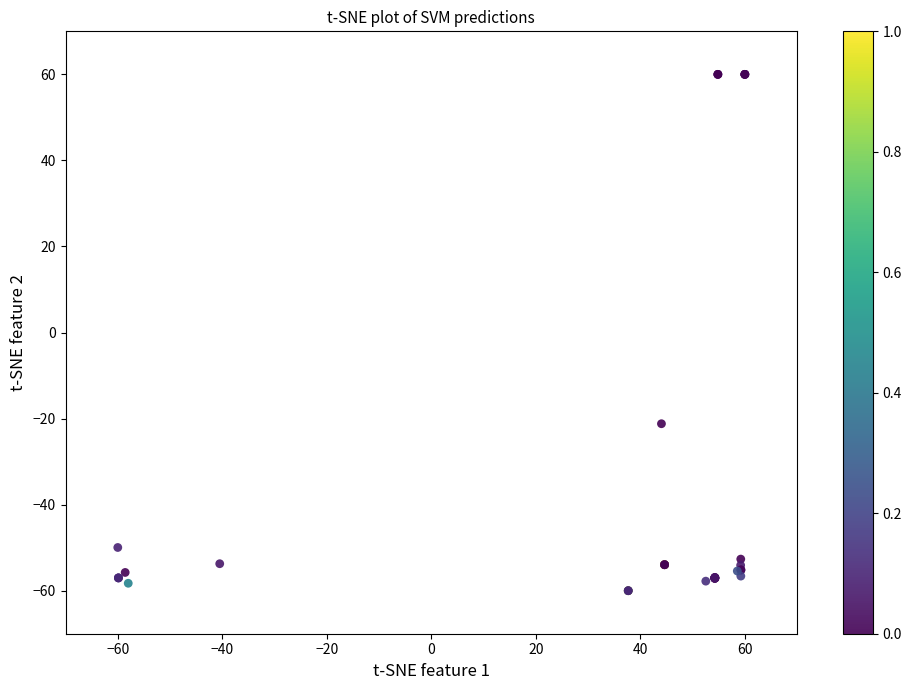

What Y value in the scatter plot is closest to 0?

-21.2